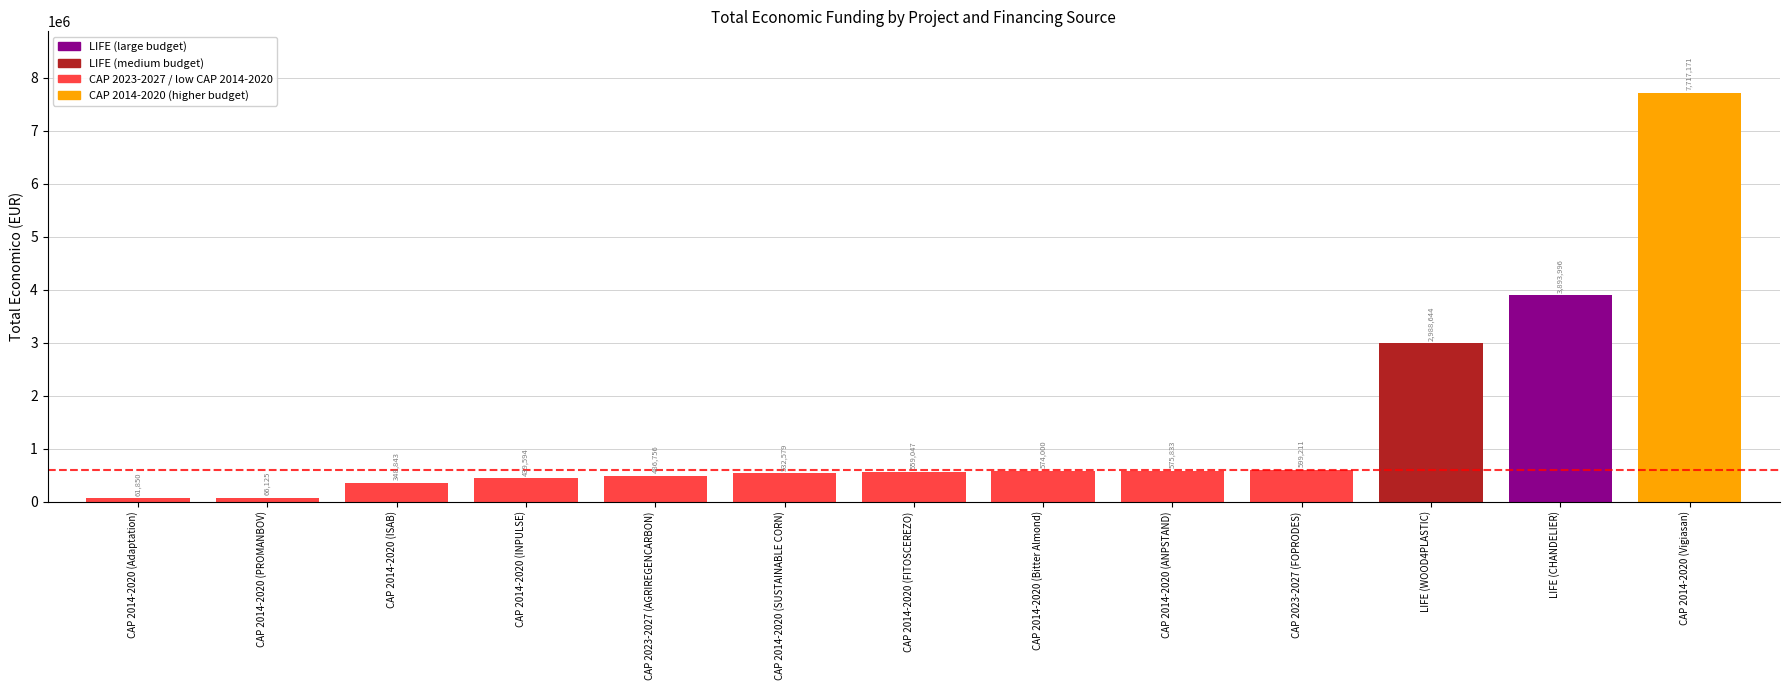

Which label corresponds to the largest value in the chart?

CAP 2014-2020 (Vigiasan)